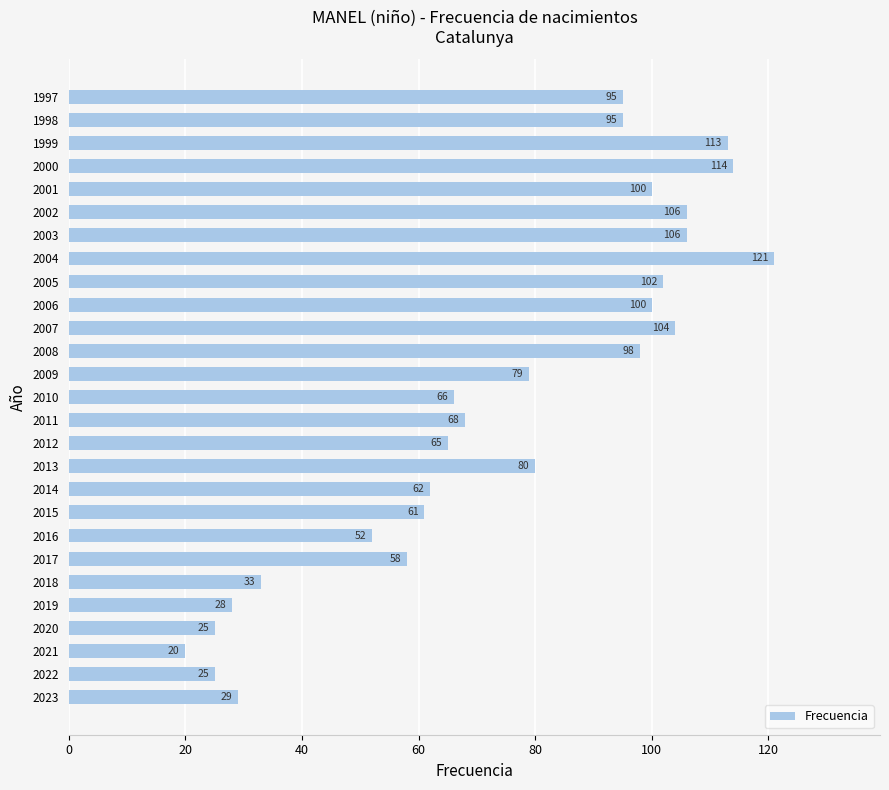

The value at 1998 is 95. True or false?

True